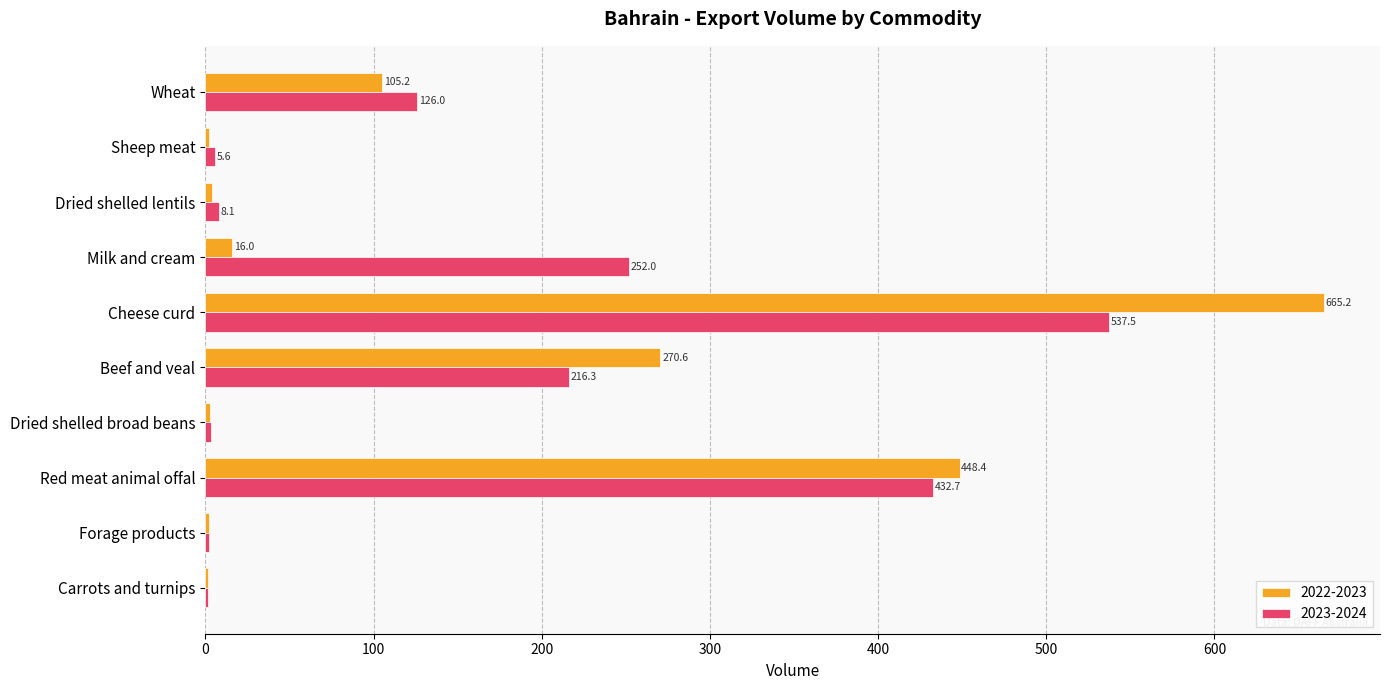

Is the value of 2023-2024 at Milk and cream greater than the value of 2022-2023 at Wheat?

Yes